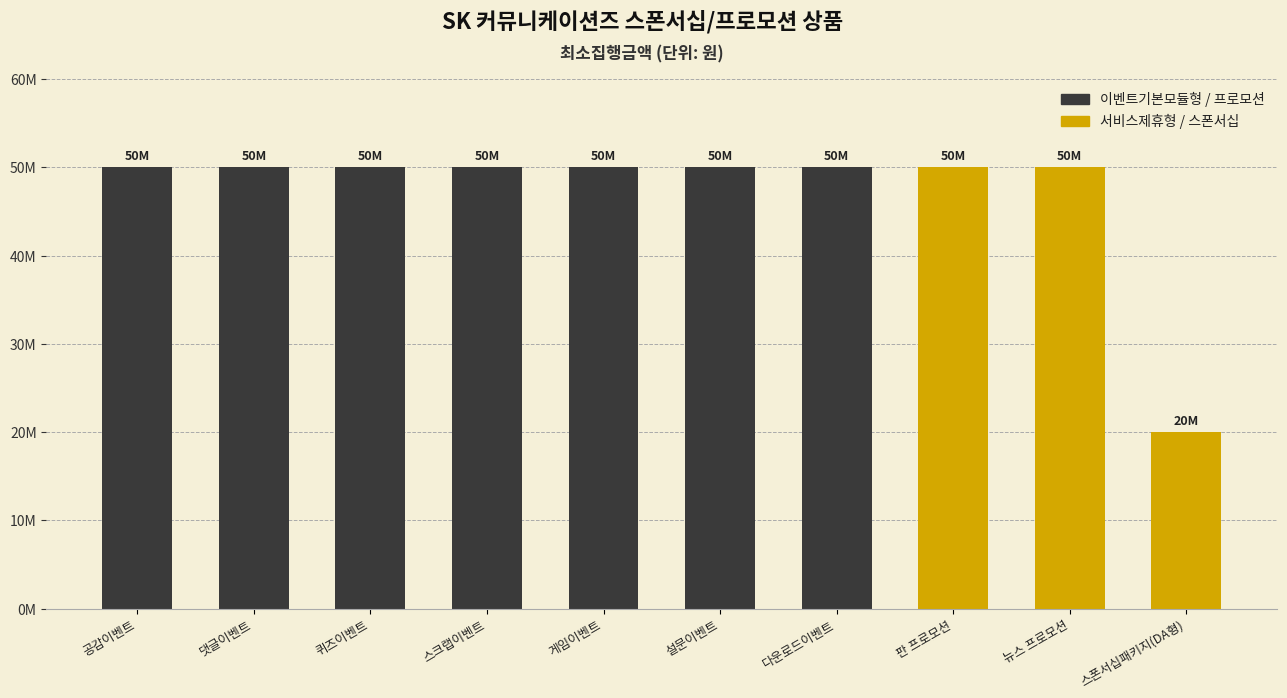

Reading left to right, list all the values displayed in this chart.

50000000	50000000	50000000	50000000	50000000	50000000	50000000	50000000	50000000	20000000